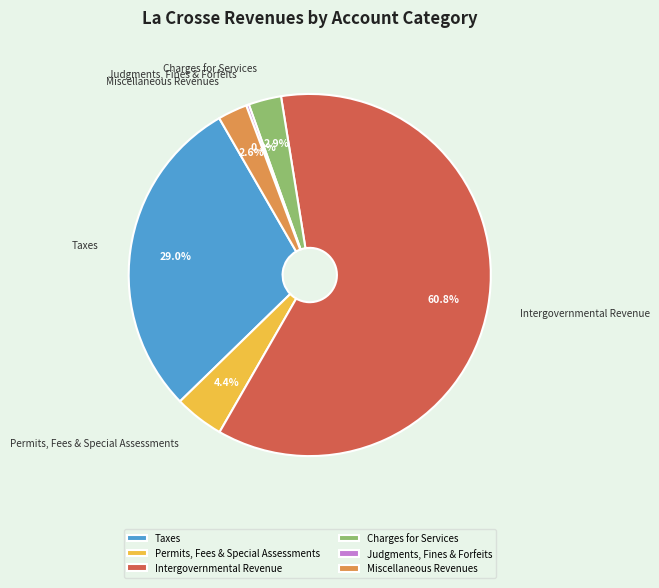

Do Taxes and Permits, Fees & Special Assessments together represent more than half of the pie?

No